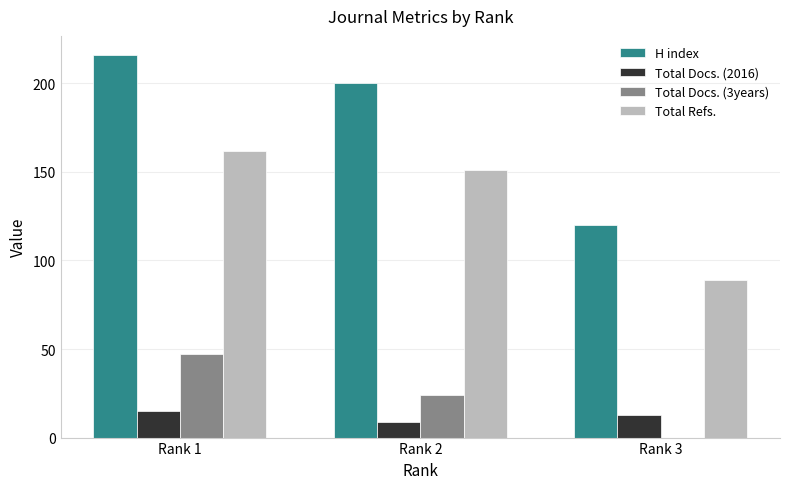

At which category is the sum across all series the highest?

Rank 1